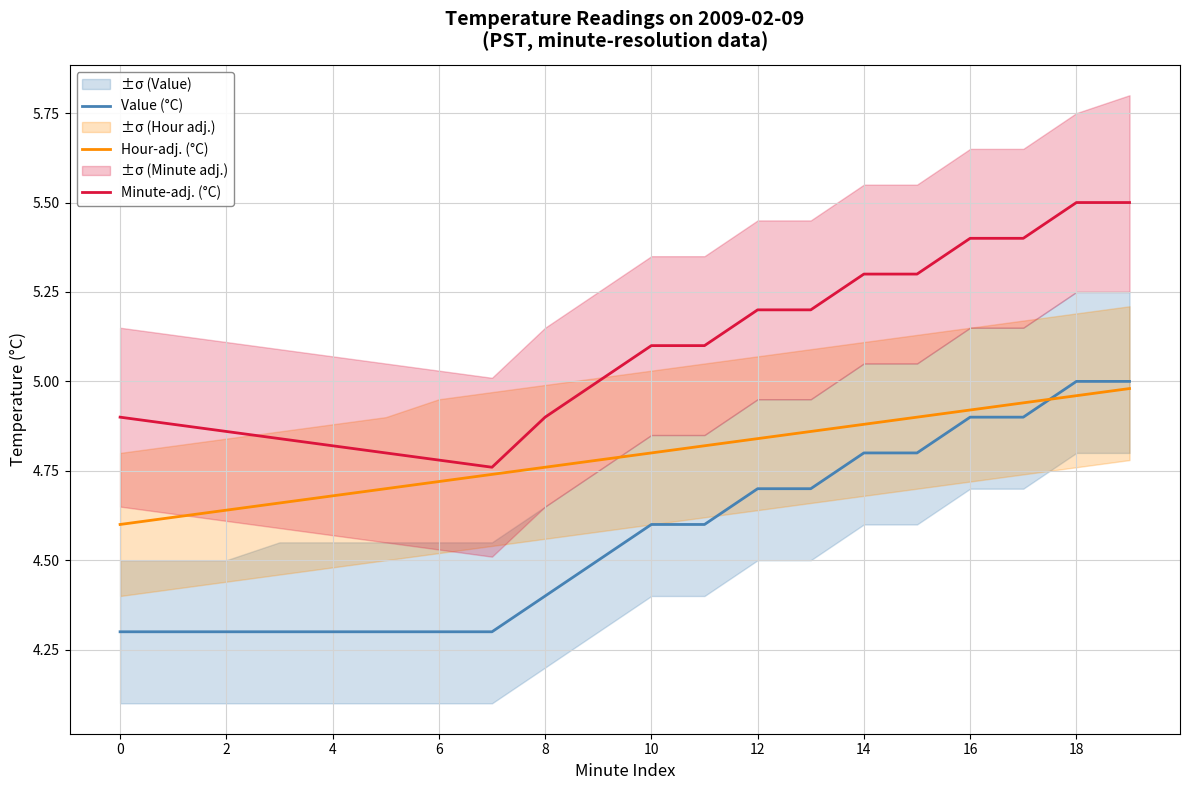

True or false: Value (°C) has more than 2 interior local peaks.

False